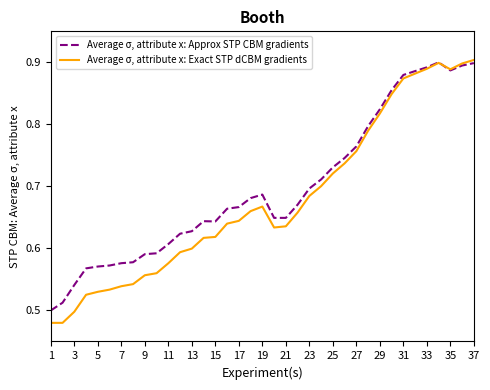

List the series in order of their overall mean, highest first.

Average σ, attribute x: Approx STP CBM gradients, Average σ, attribute x: Exact STP dCBM gradients